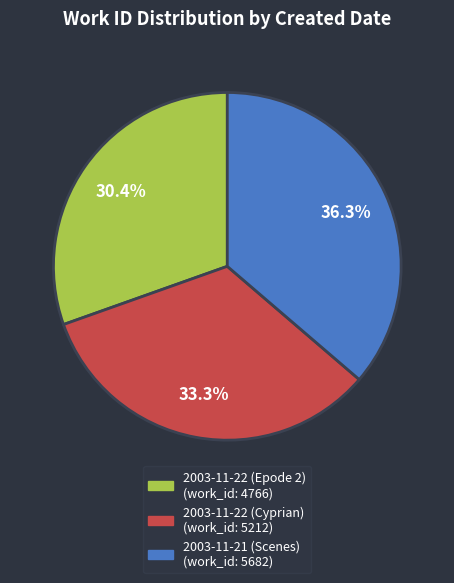

What is the ratio of the value at 2003-11-22 (Epode 2) to the value at 2003-11-22 (Cyprian)?

0.9